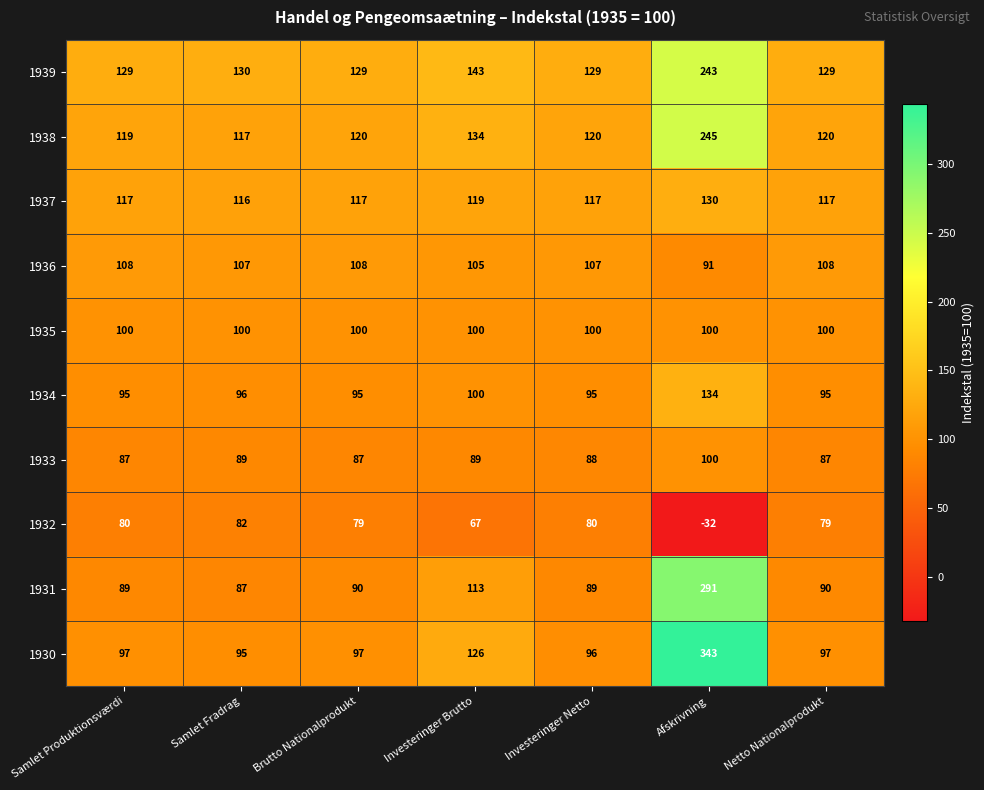

Count the number of data series in this chart.

10